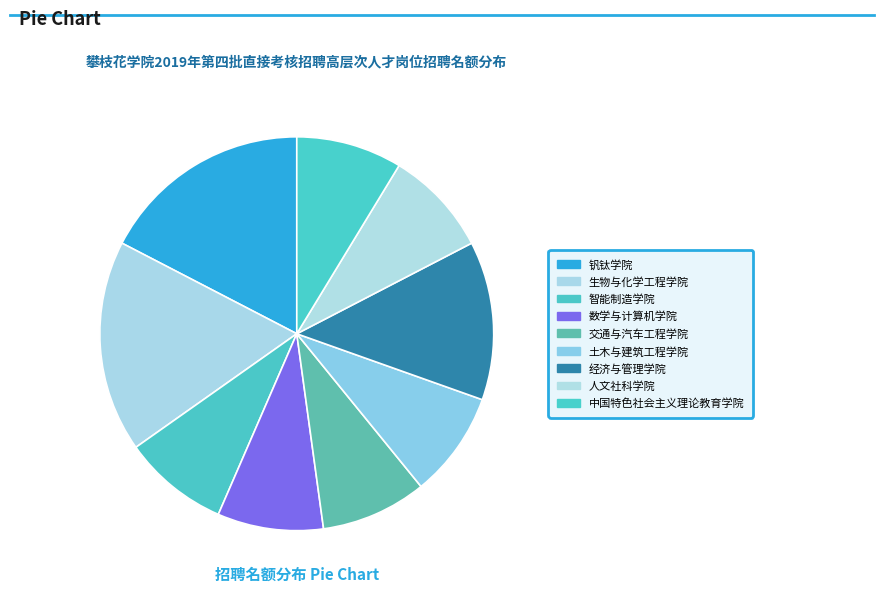

True or false: 中国特色社会主义理论教育学院 accounts for 9% of the total.

True